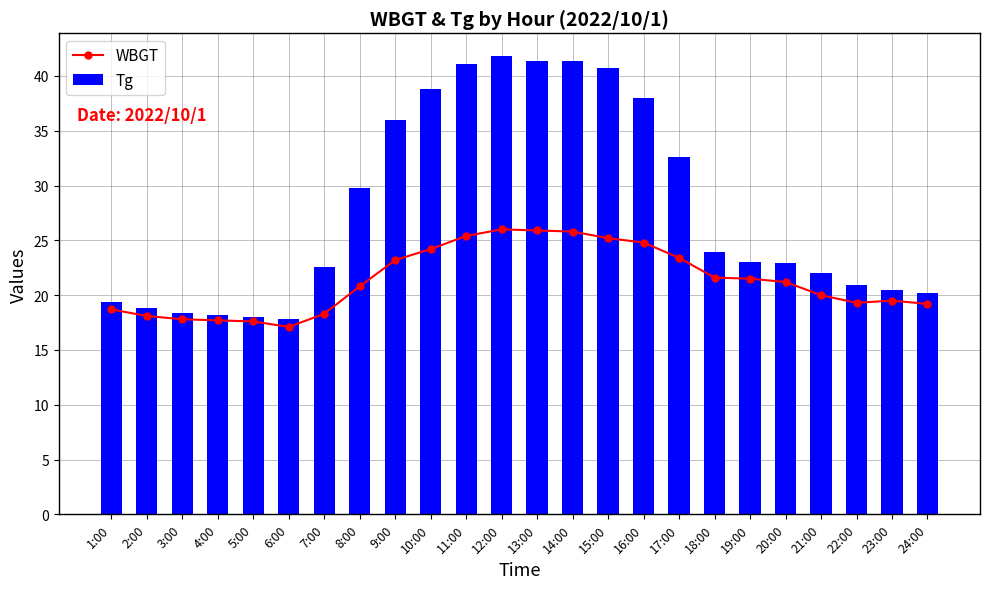

Reading left to right, what are all the values shown in this chart?

WBGT: 1:00=18.7	2:00=18.1	3:00=17.8	4:00=17.7	5:00=17.6	6:00=17.1	7:00=18.3	8:00=20.8	9:00=23.2	10:00=24.2	11:00=25.4	12:00=26.0	13:00=25.9	14:00=25.8	15:00=25.2	16:00=24.8	17:00=23.4	18:00=21.6	19:00=21.5	20:00=21.2	21:00=20.0	22:00=19.3	23:00=19.5	24:00=19.2
Tg: 1:00=19.4	2:00=18.8	3:00=18.4	4:00=18.2	5:00=18.0	6:00=17.8	7:00=22.6	8:00=29.8	9:00=36.0	10:00=38.8	11:00=41.1	12:00=41.8	13:00=41.4	14:00=41.4	15:00=40.7	16:00=38.0	17:00=32.6	18:00=23.9	19:00=23.0	20:00=22.9	21:00=22.0	22:00=20.9	23:00=20.5	24:00=20.2